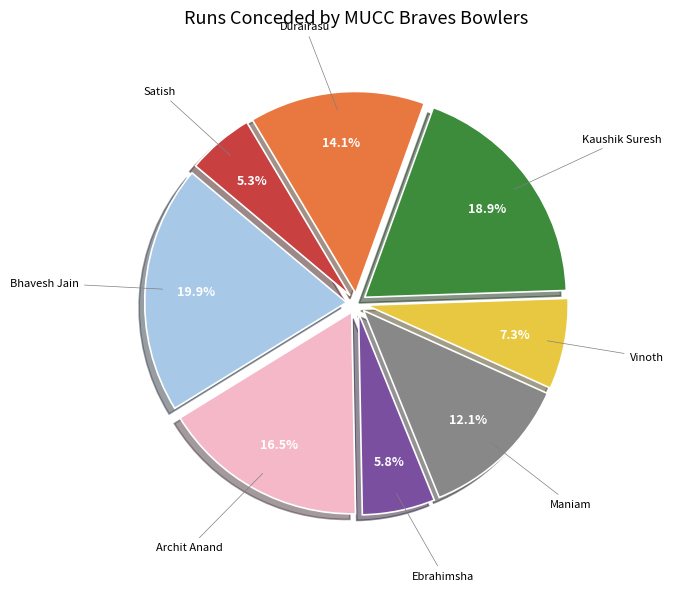

Count the number of slices in the pie.

8